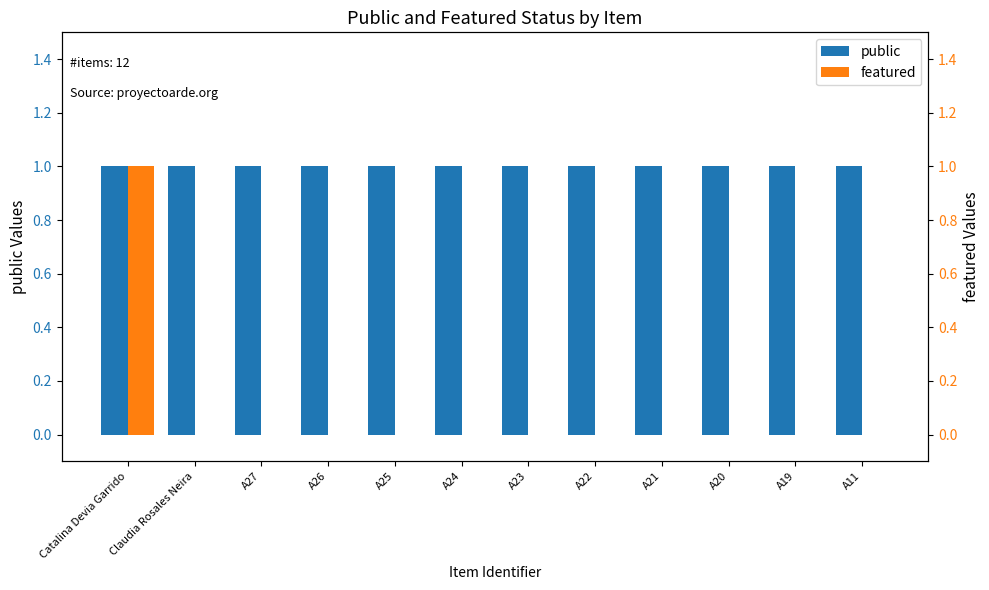

Which series has the widest spread of values?

featured